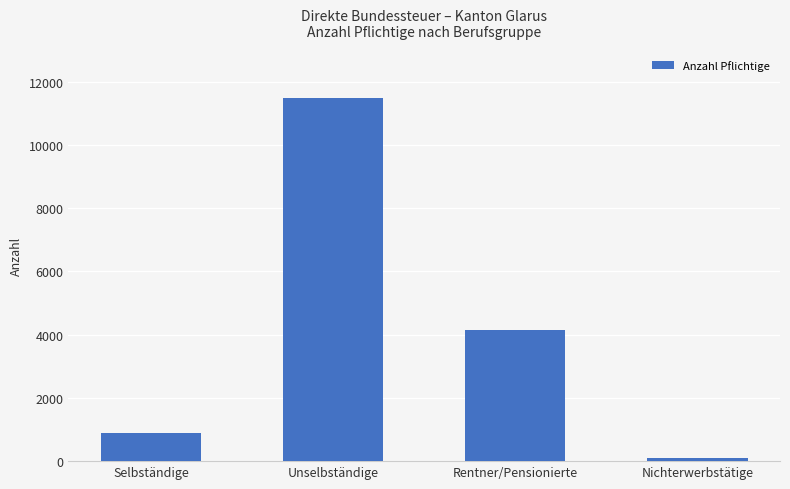

How many bars are there in total?

4